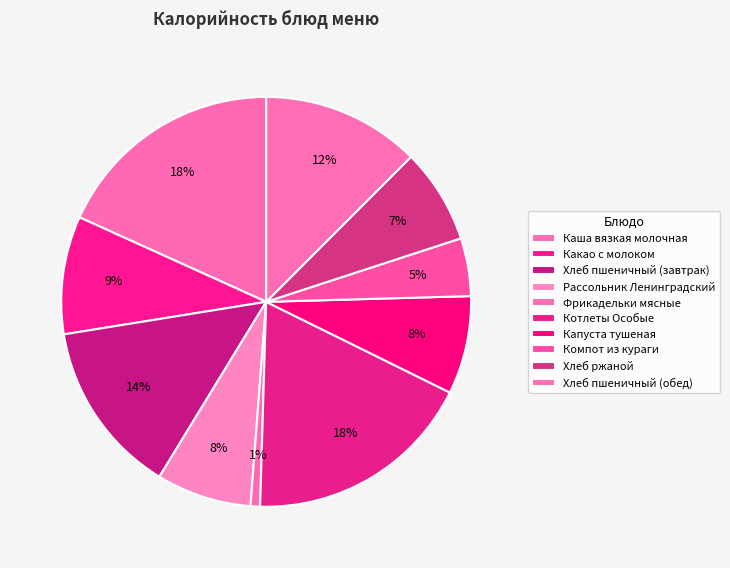

To the nearest percent, what is the average slice percentage?

10%